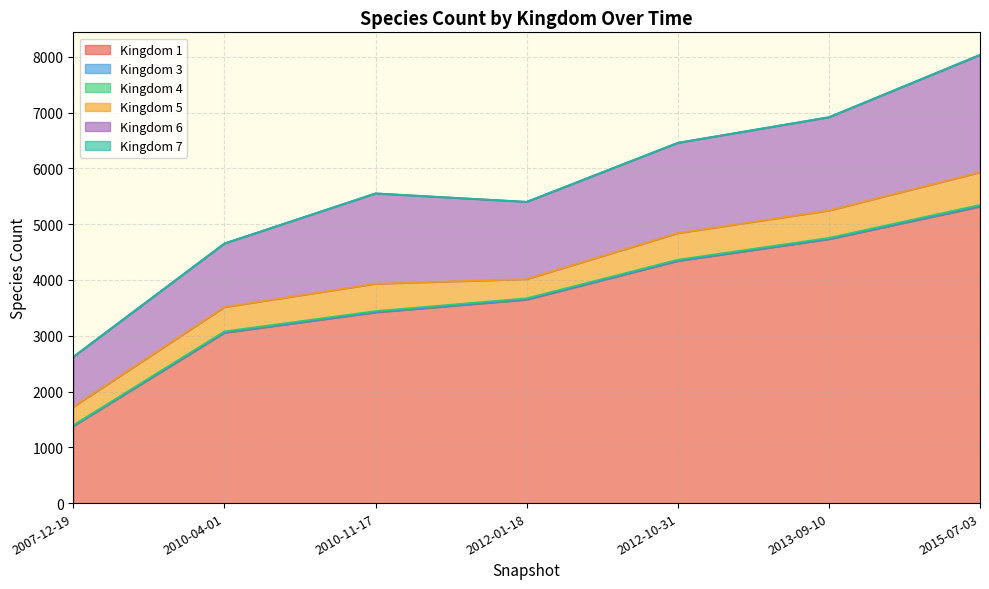

Reading left to right, what are all the values shown in this chart?

1: 2007-12-19=1381	2010-04-01=3053	2010-11-17=3419	2012-01-18=3647	2012-10-31=4340	2013-09-10=4731	2015-07-03=5315
3: 2007-12-19=3	2010-04-01=5	2010-11-17=4	2012-01-18=5	2012-10-31=4	2013-09-10=4	2015-07-03=5
4: 2007-12-19=14	2010-04-01=20	2010-11-17=19	2012-01-18=20	2012-10-31=19	2013-09-10=19	2015-07-03=25
5: 2007-12-19=328	2010-04-01=436	2010-11-17=490	2012-01-18=343	2012-10-31=476	2013-09-10=490	2015-07-03=585
6: 2007-12-19=896	2010-04-01=1140	2010-11-17=1619	2012-01-18=1385	2012-10-31=1619	2013-09-10=1673	2015-07-03=2104
7: 2007-12-19=1	2010-04-01=1	2010-11-17=1	2012-01-18=1	2012-10-31=1	2013-09-10=1	2015-07-03=2